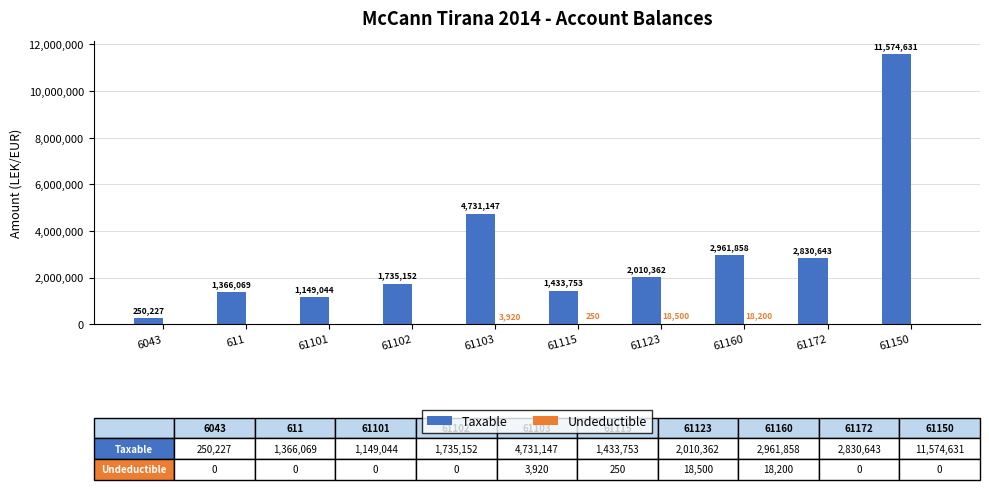

How many distinct data groups are displayed?

2